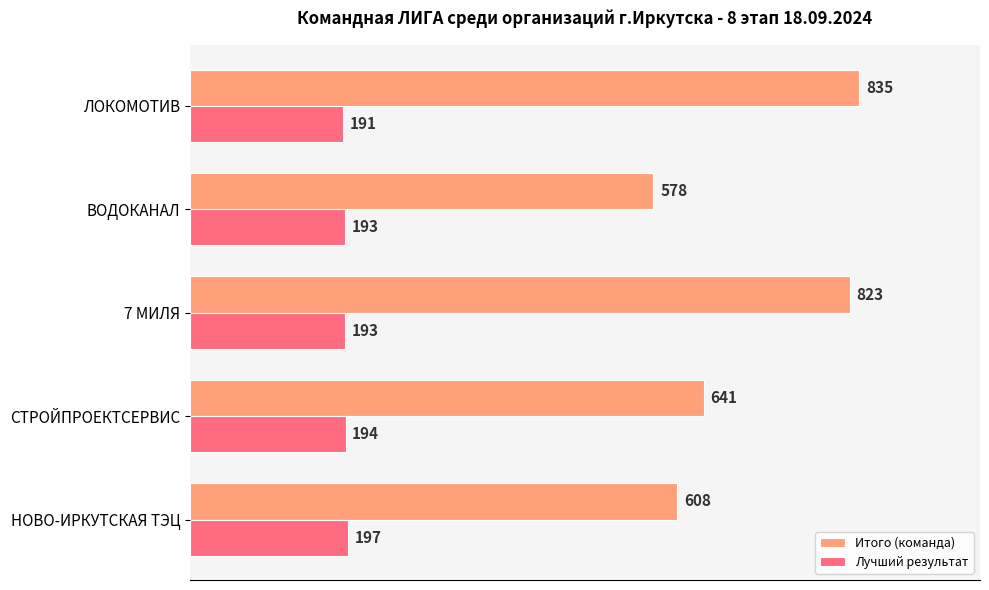

True or false: Итого (команда) has a value of 578 at ВОДОКАНАЛ.

True